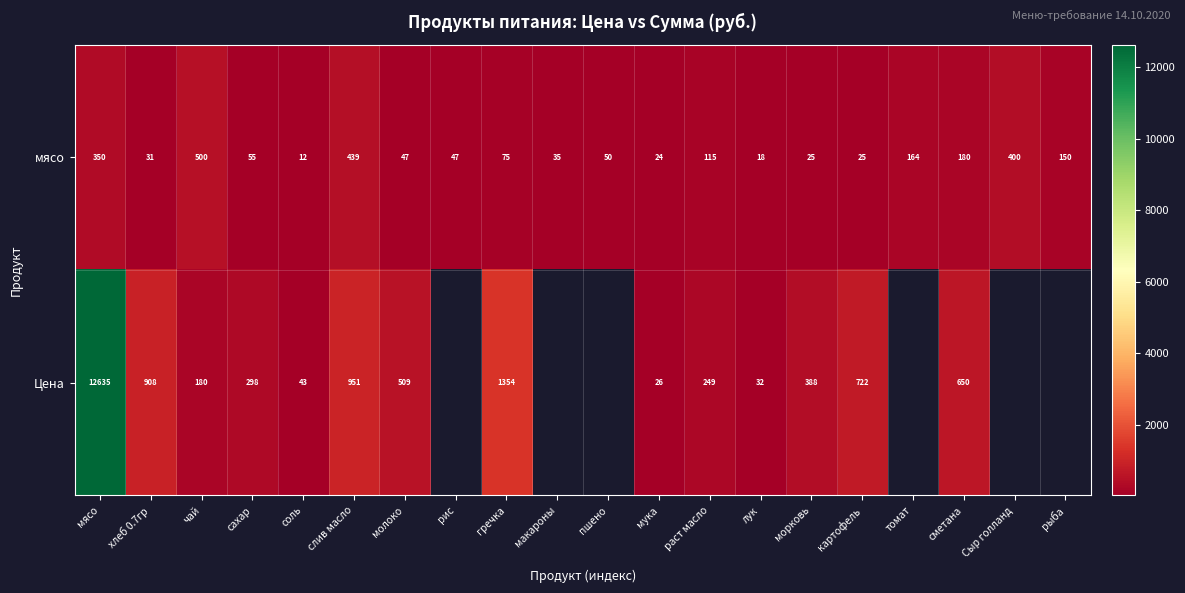

At гречка, list the series in order from smallest to largest.

мясо, Цена